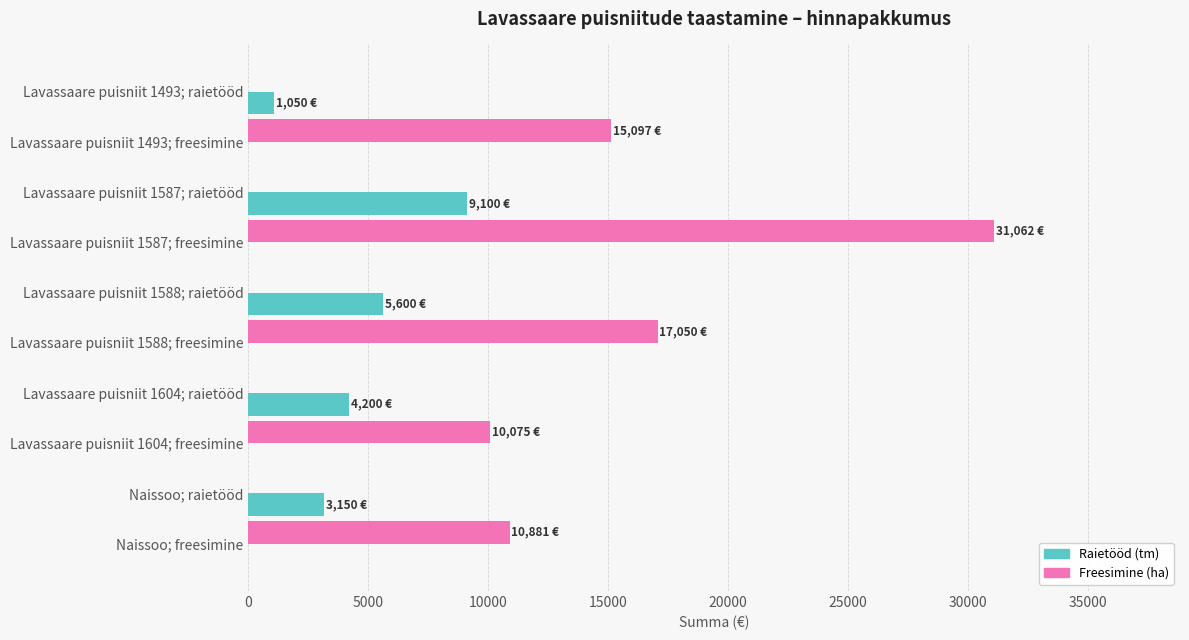

Between Lavassaare puisniit 1604; raietööd and Naissoo; freesimine, which series saw the biggest shift?

Freesimine (ha)